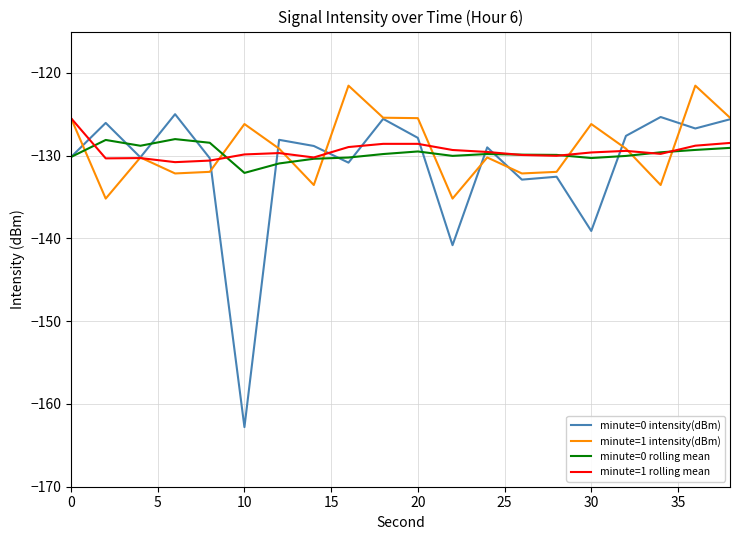

Which series has the widest spread of values?

minute=0 intensity(dBm)